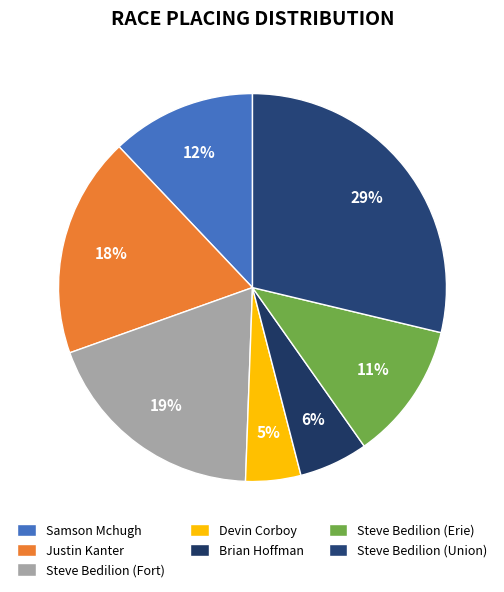

To the nearest percent, what is the difference between the largest and smallest slice percentages?

24%